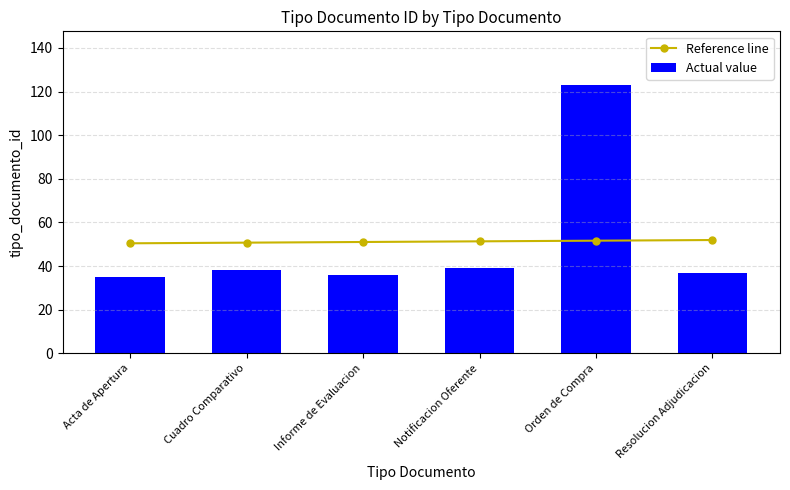

At how many categories does at least one series exceed 48?

6